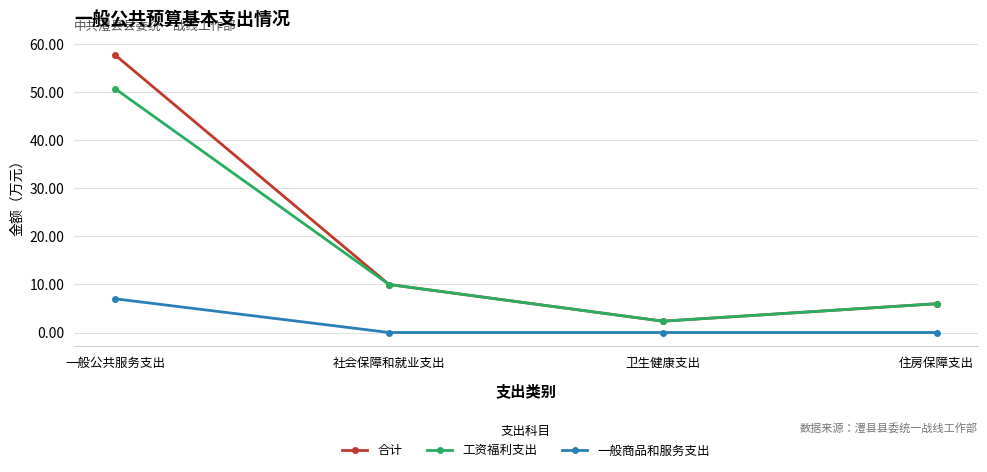

What is the label of the 4th point from the left?

住房保障支出